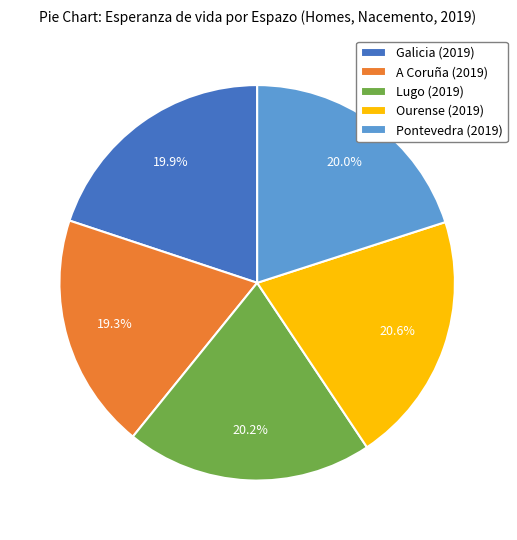

How much of the chart is everything except A Coruña (2019)?

80.7%